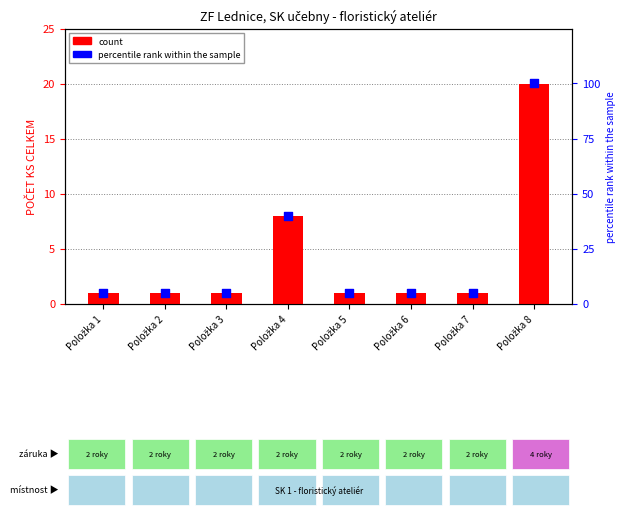

Which series has the largest Y range (max minus min)?

percentile rank within the sample